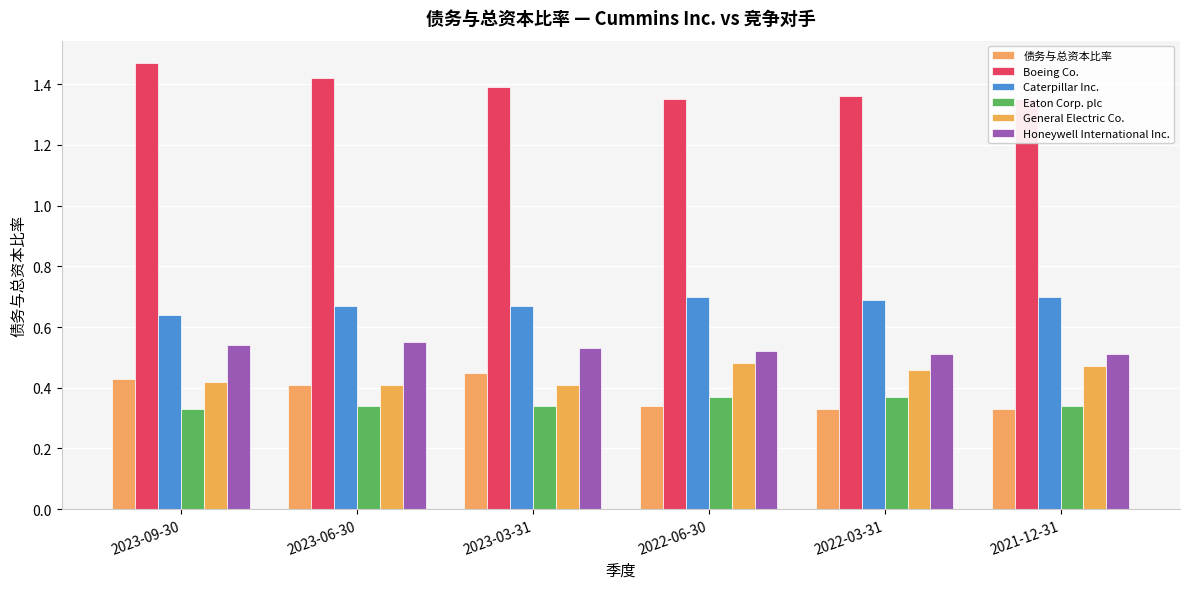

Reading left to right, what are all the values shown in this chart?

债务与总资本比率: 2023-09-30=0.4	2023-06-30=0.4	2023-03-31=0.5	2022-06-30=0.3	2022-03-31=0.3	2021-12-31=0.3
Boeing Co.: 2023-09-30=1.5	2023-06-30=1.4	2023-03-31=1.4	2022-06-30=1.4	2022-03-31=1.4	2021-12-31=1.4
Caterpillar Inc.: 2023-09-30=0.6	2023-06-30=0.7	2023-03-31=0.7	2022-06-30=0.7	2022-03-31=0.7	2021-12-31=0.7
Eaton Corp. plc: 2023-09-30=0.3	2023-06-30=0.3	2023-03-31=0.3	2022-06-30=0.4	2022-03-31=0.4	2021-12-31=0.3
General Electric Co.: 2023-09-30=0.4	2023-06-30=0.4	2023-03-31=0.4	2022-06-30=0.5	2022-03-31=0.5	2021-12-31=0.5
Honeywell International Inc.: 2023-09-30=0.5	2023-06-30=0.6	2023-03-31=0.5	2022-06-30=0.5	2022-03-31=0.5	2021-12-31=0.5